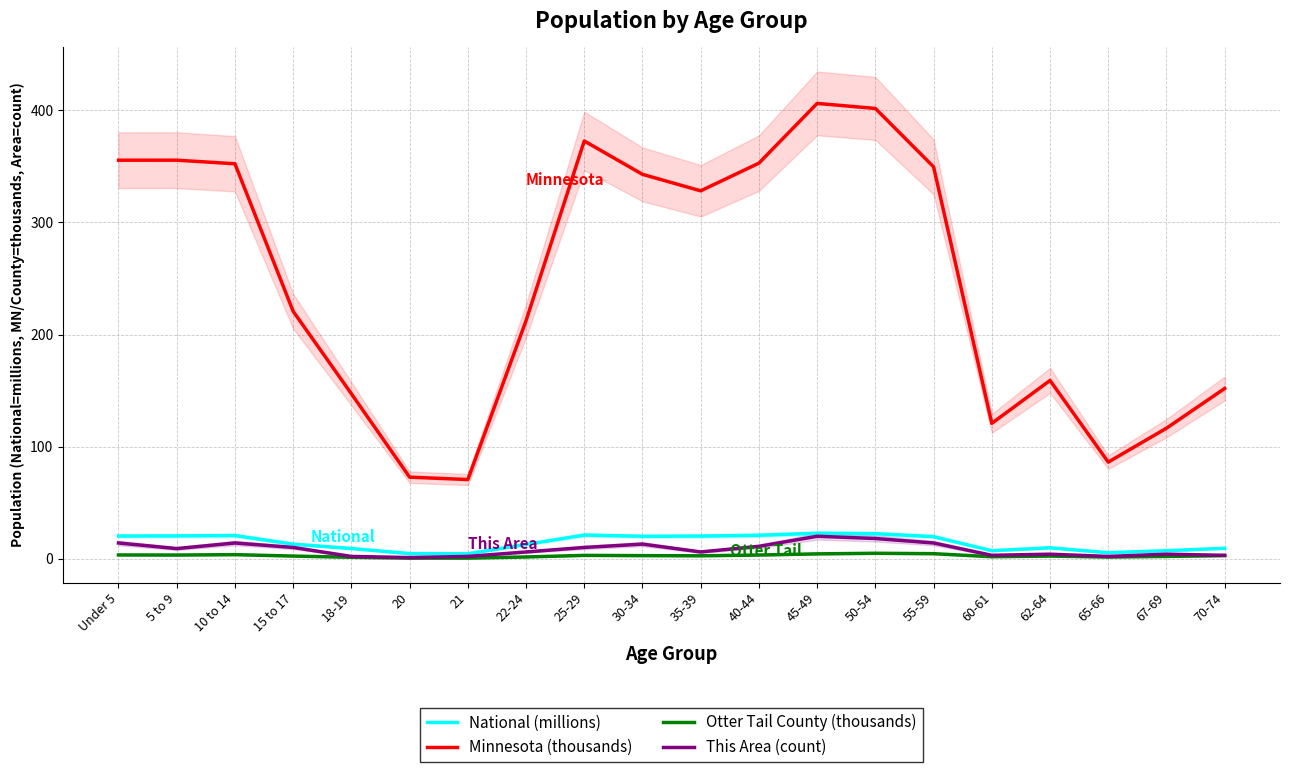

At which label does National (millions) first exceed 19?

Under 5